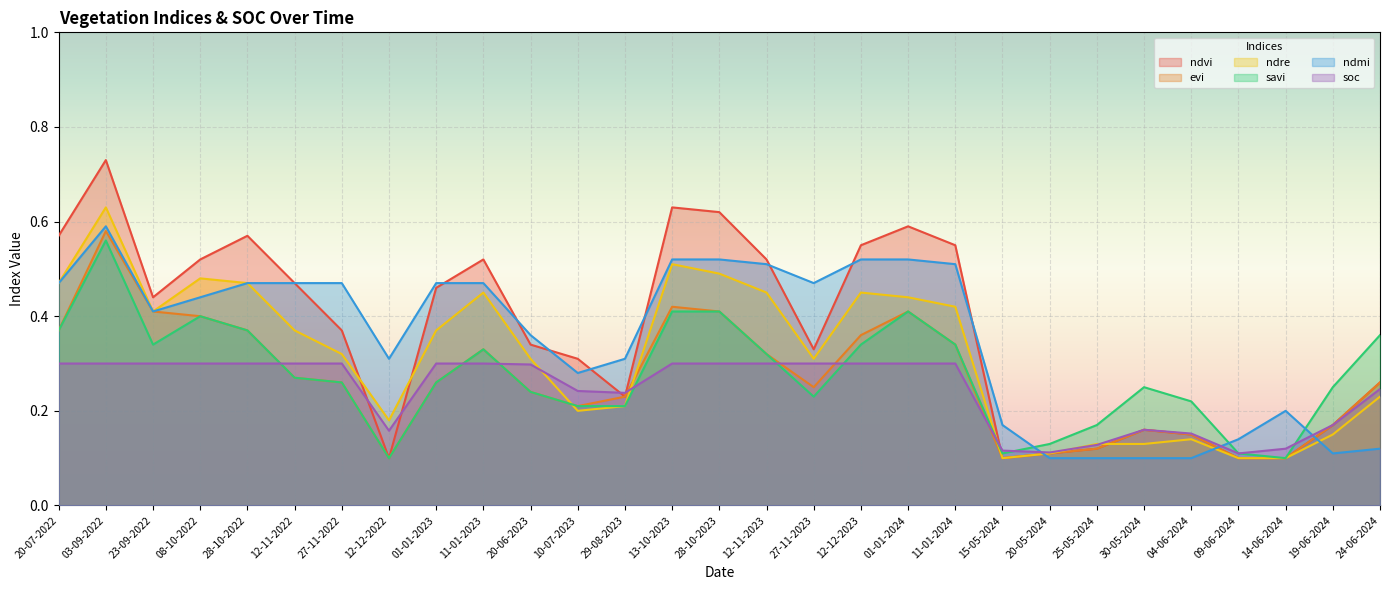

What is the approximate value of savi at 13-10-2023?

0.4